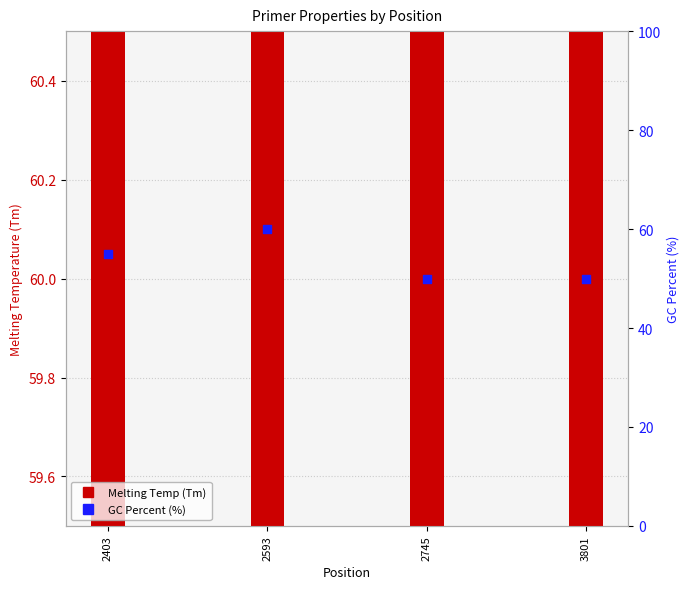

What are all the series names shown in the legend?

Melting Temp (Tm), GC Percent (%)